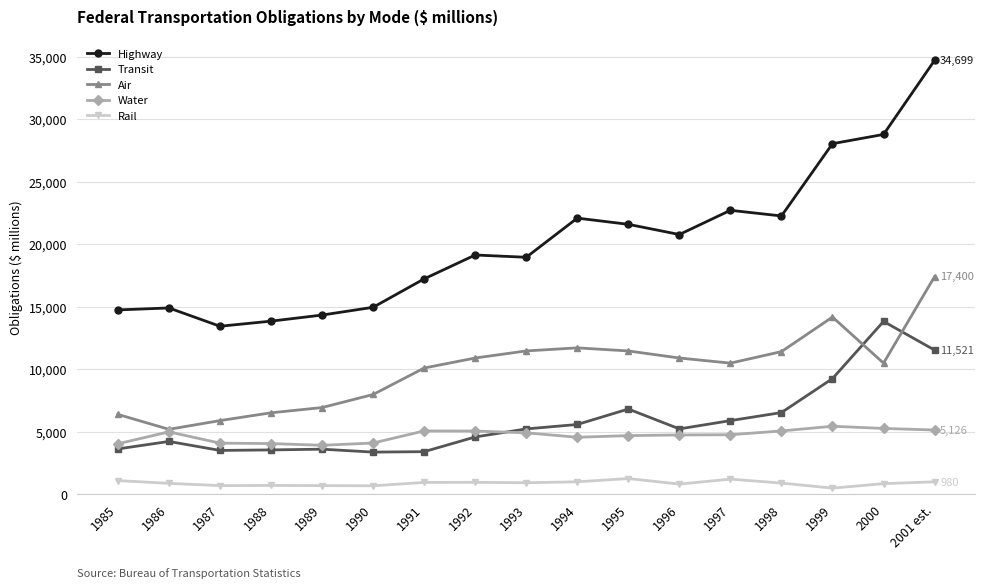

What are all the series names shown in the legend?

Highway, Transit, Air, Water, Rail